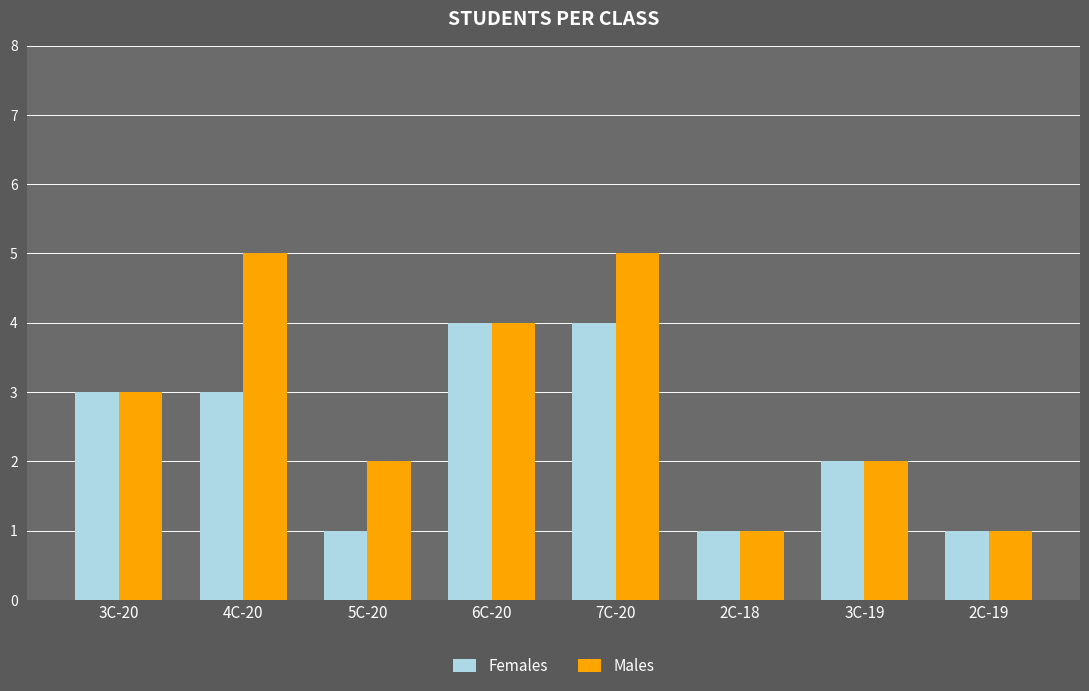

What is the greatest value displayed?

5